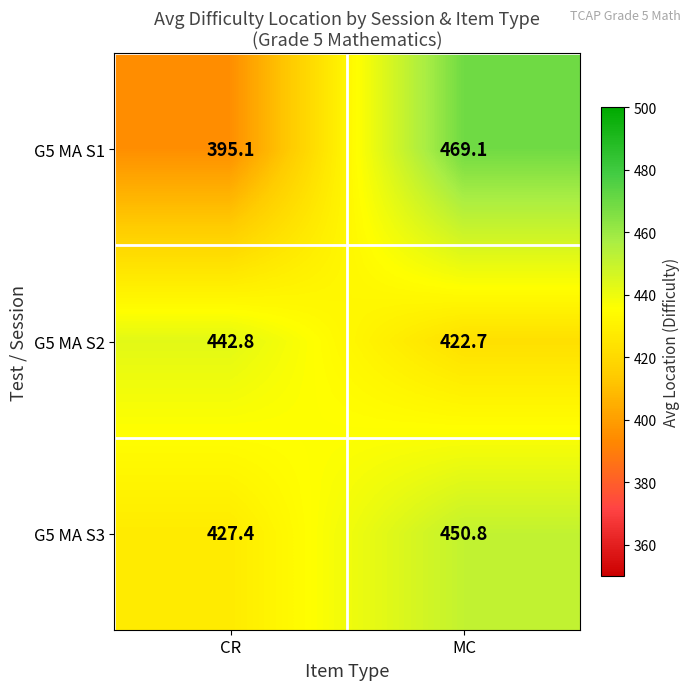

True or false: G5 MA S1 has a value of 469.1 at MC.

True